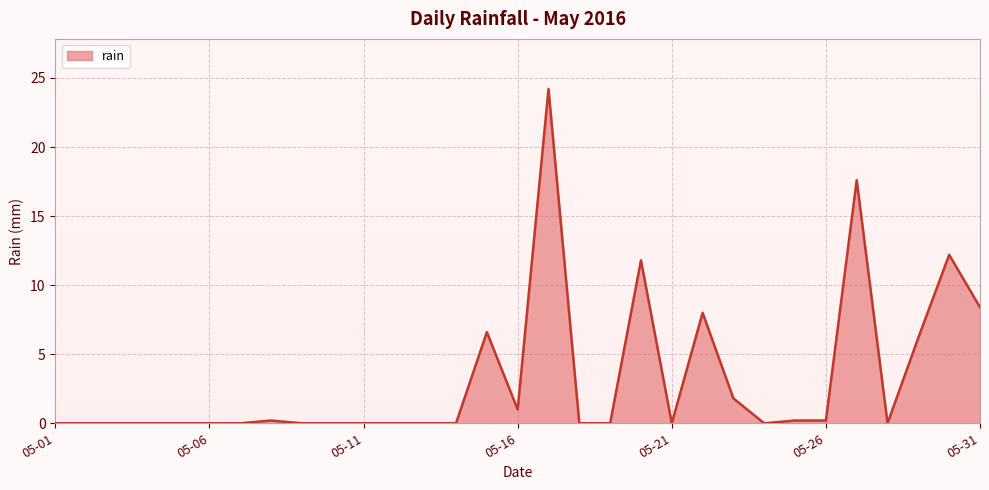

What is the maximum value shown in the chart?

24.2